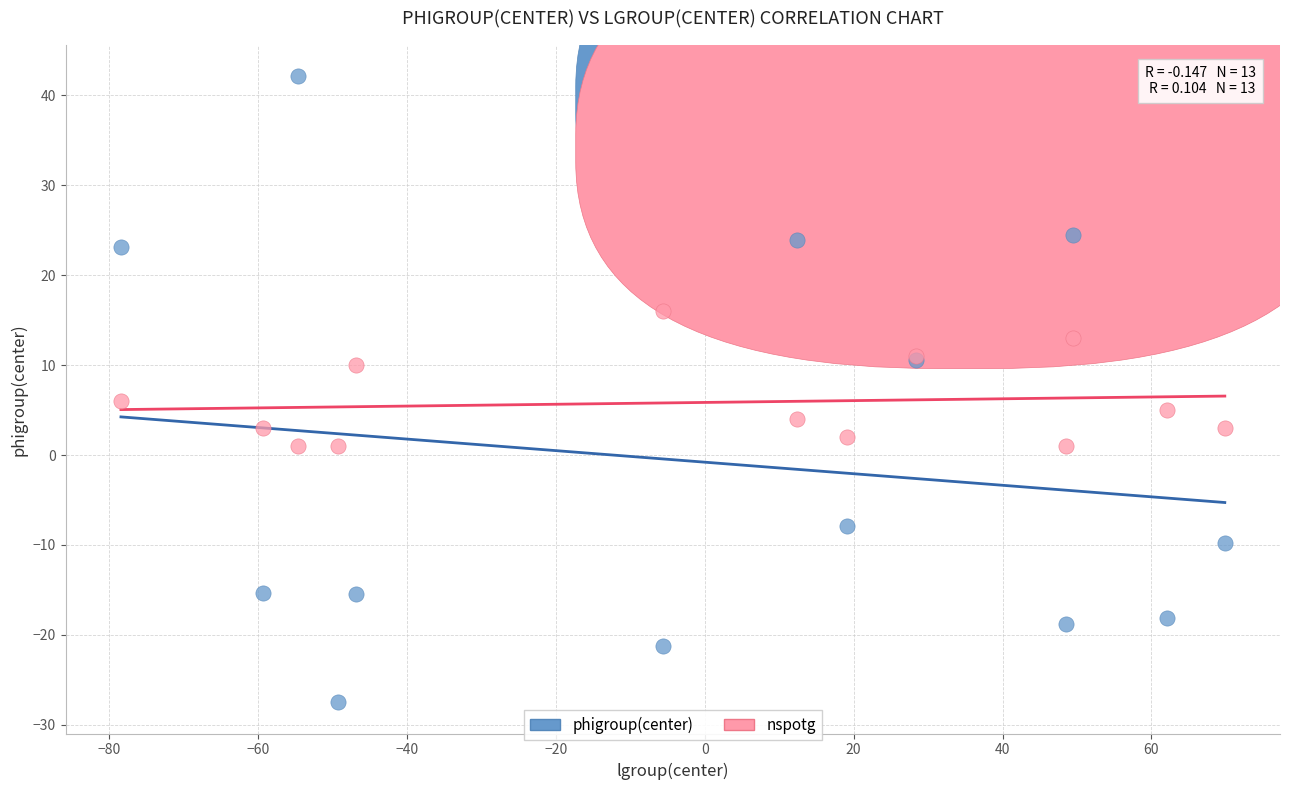

Which series reaches the maximum Y coordinate?

phigroup(center)